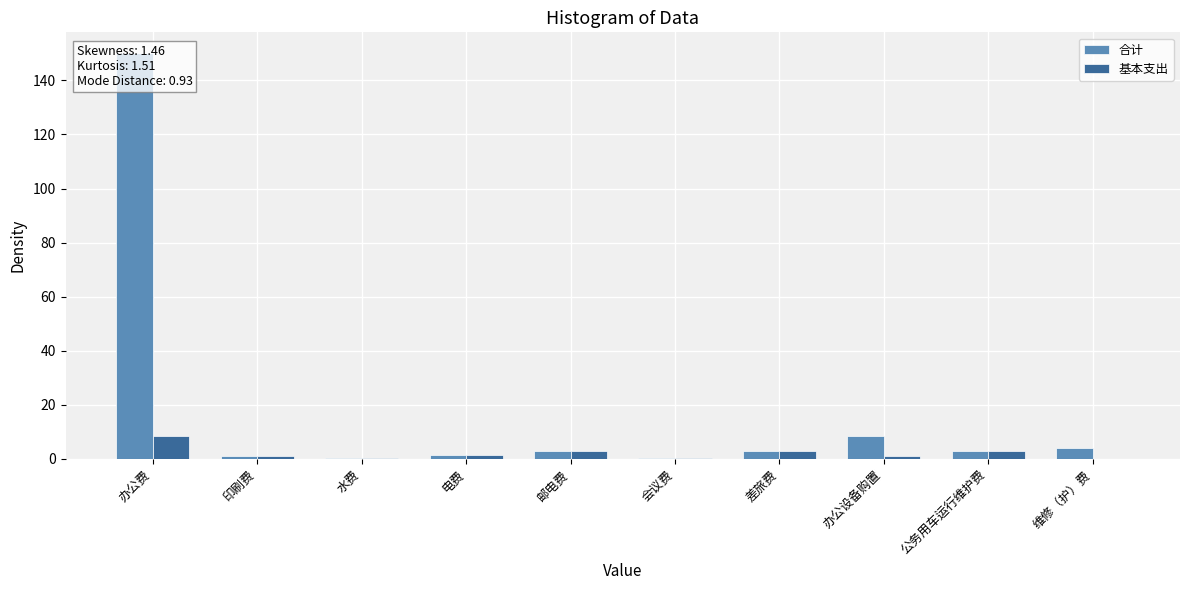

Reading left to right, list all the values displayed in this chart.

合计: 办公费=150.2	印刷费=1.0	水费=0.2	电费=1.5	邮电费=3.0	会议费=0.4	差旅费=3.0	办公设备购置=8.3	公务用车运行维护费=3.0	维修（护）费=4.0
基本支出: 办公费=8.5	印刷费=1.0	水费=0.2	电费=1.5	邮电费=3.0	会议费=0.4	差旅费=3.0	办公设备购置=1.0	公务用车运行维护费=3.0	维修（护）费=0.0